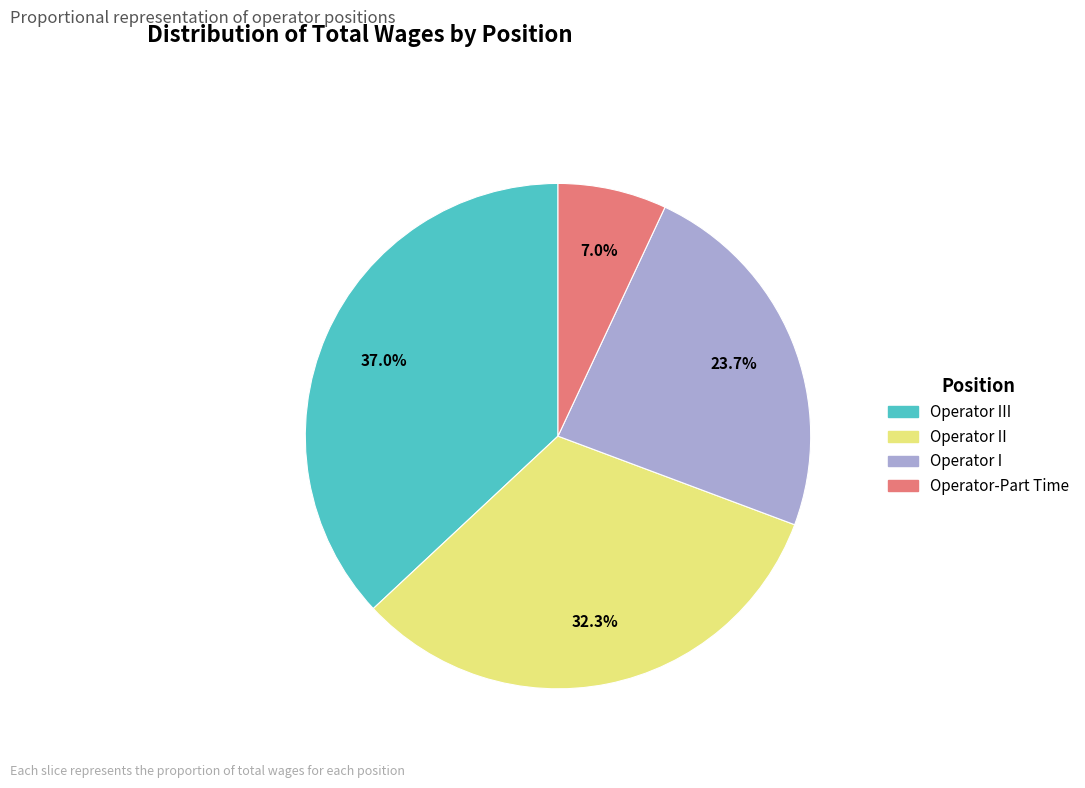

Does any single category account for the majority?

No